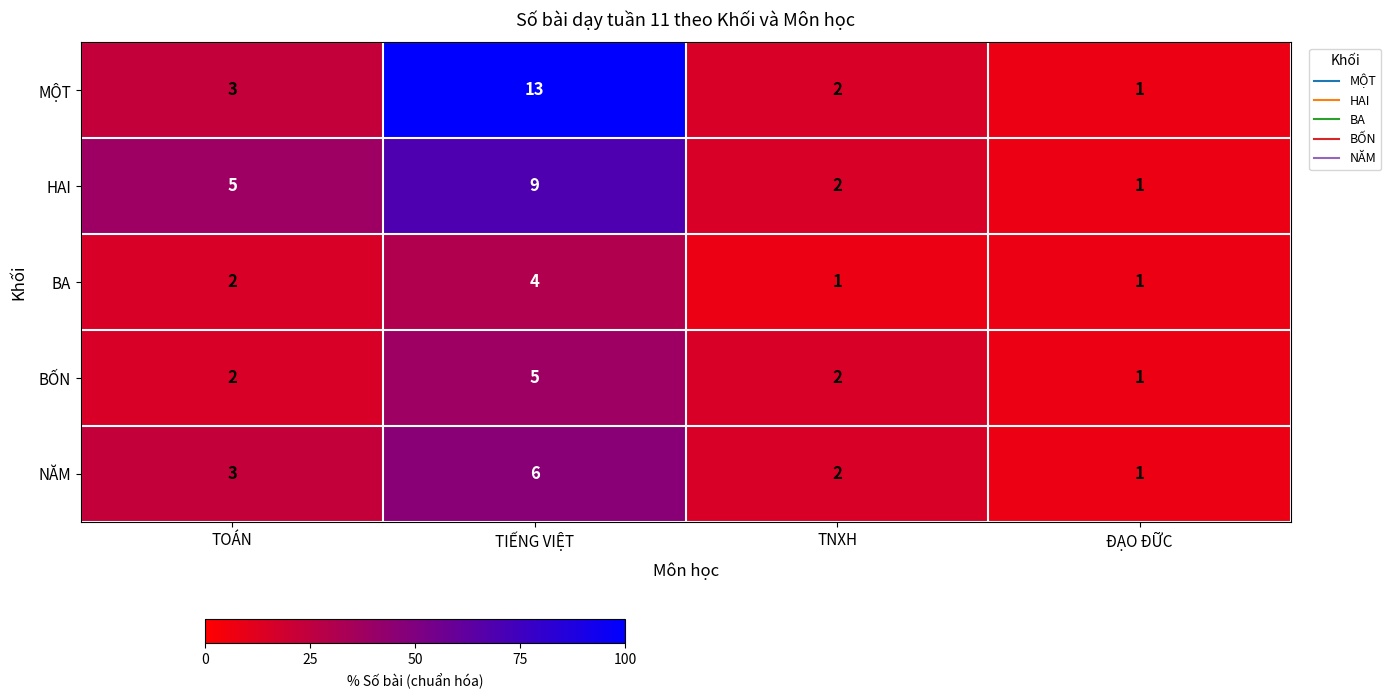

The value of BỐN at TIẾNG VIỆT is 9. True or false?

False